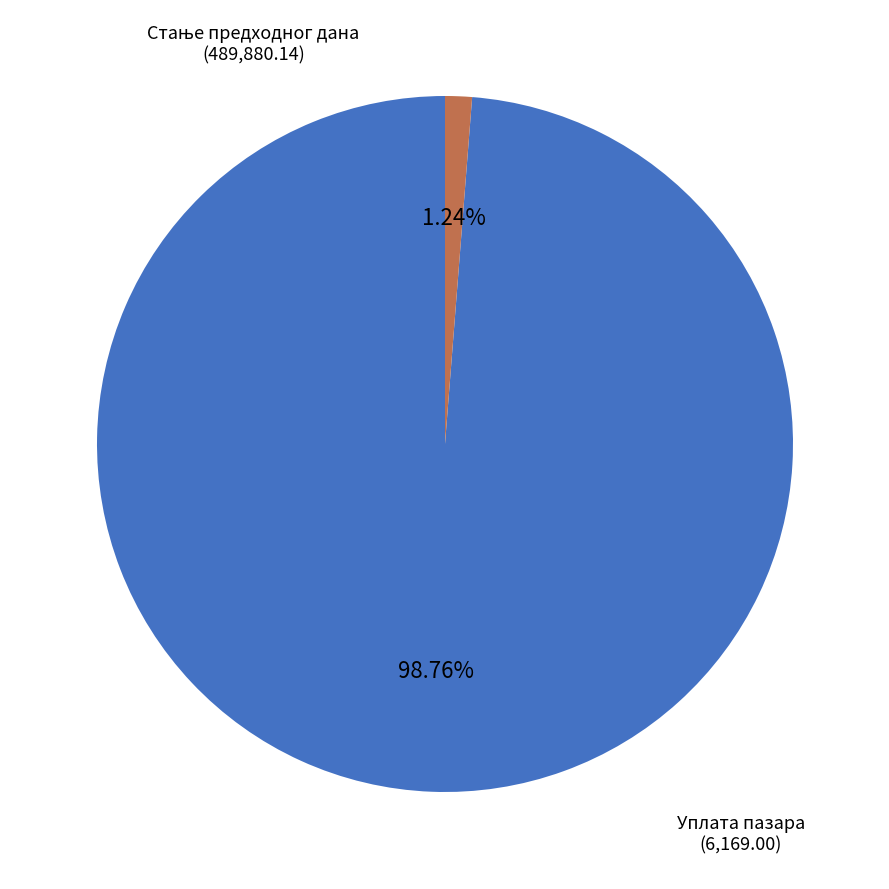

Is there a majority slice in this chart?

Yes